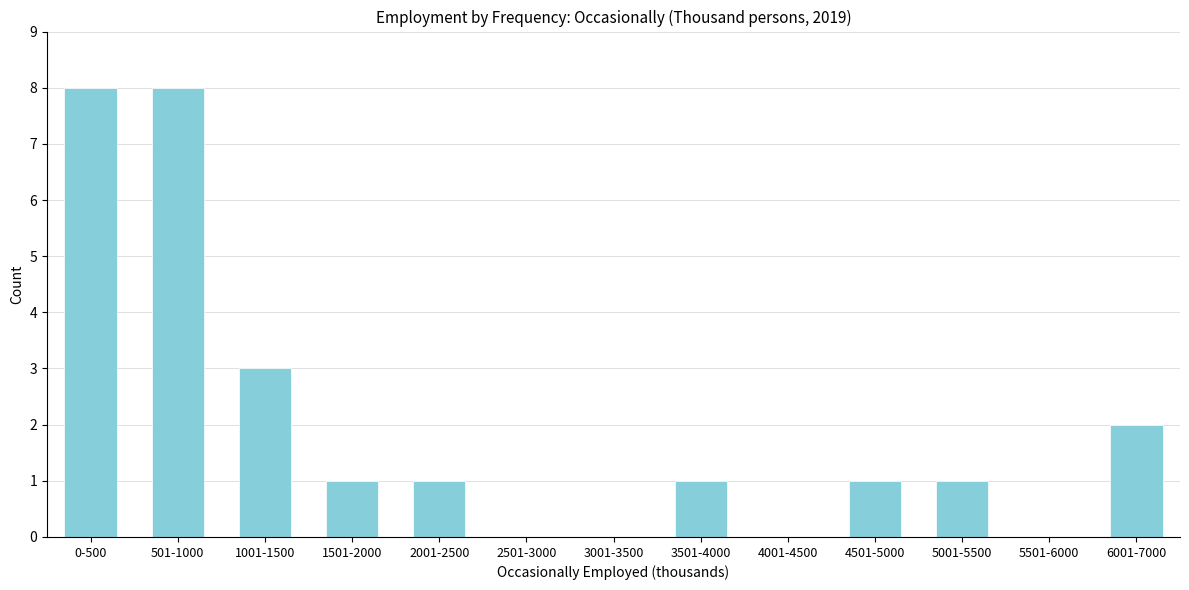

Reading left to right, what are all the values shown in this chart?

0-500=8	501-1000=8	1001-1500=3	1501-2000=1	2001-2500=1	2501-3000=0	3001-3500=0	3501-4000=1	4001-4500=0	4501-5000=1	5001-5500=1	5501-6000=0	6001-7000=2